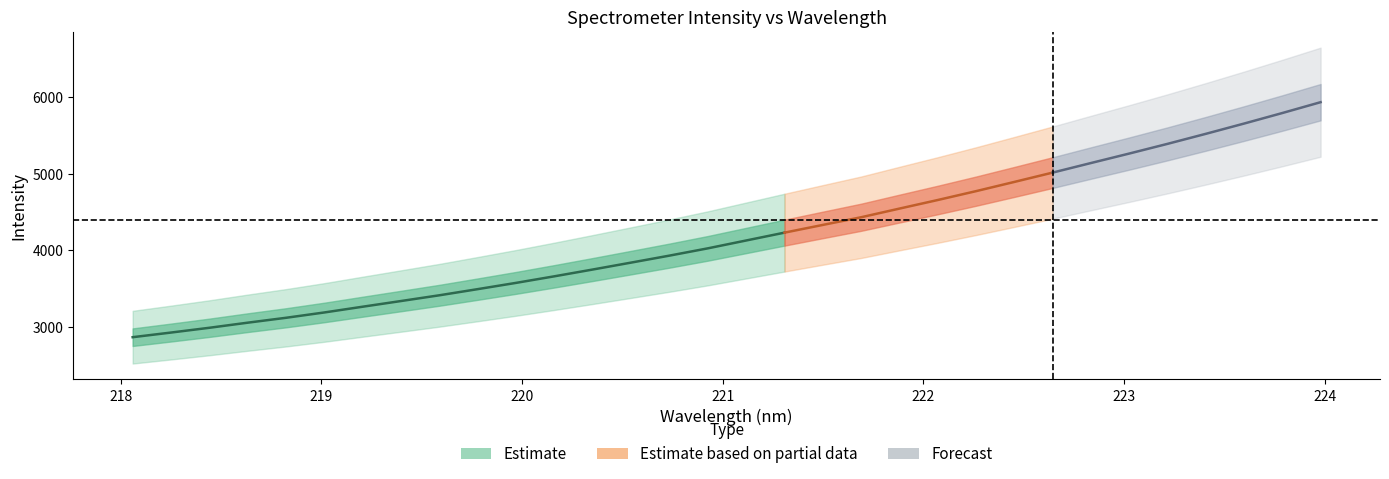

Where does the x series first go above 221?

16